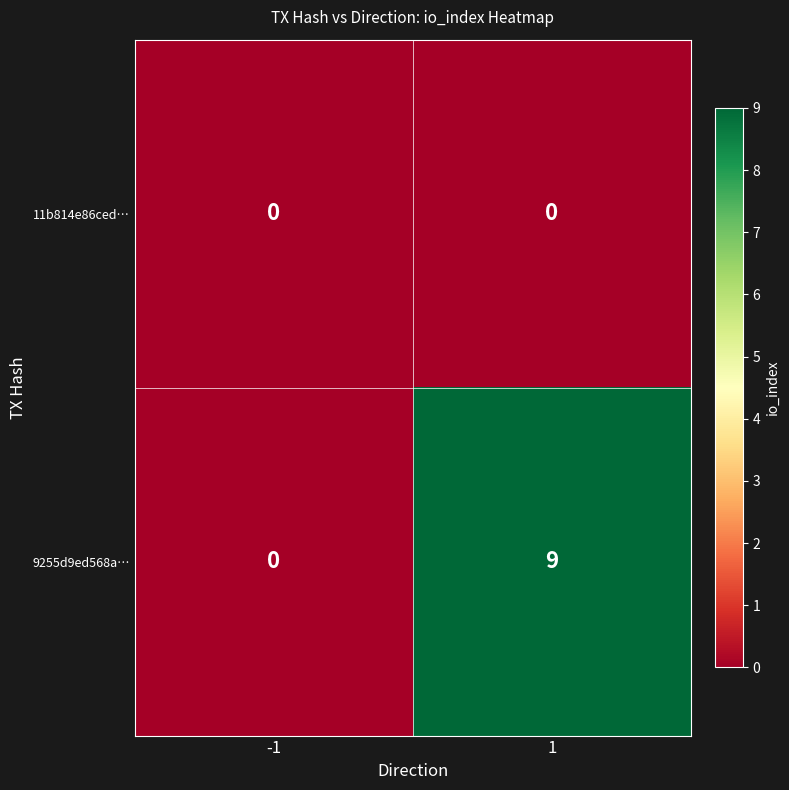

What is the difference between the maximum and minimum values in the 9255d9ed568a… series?

9